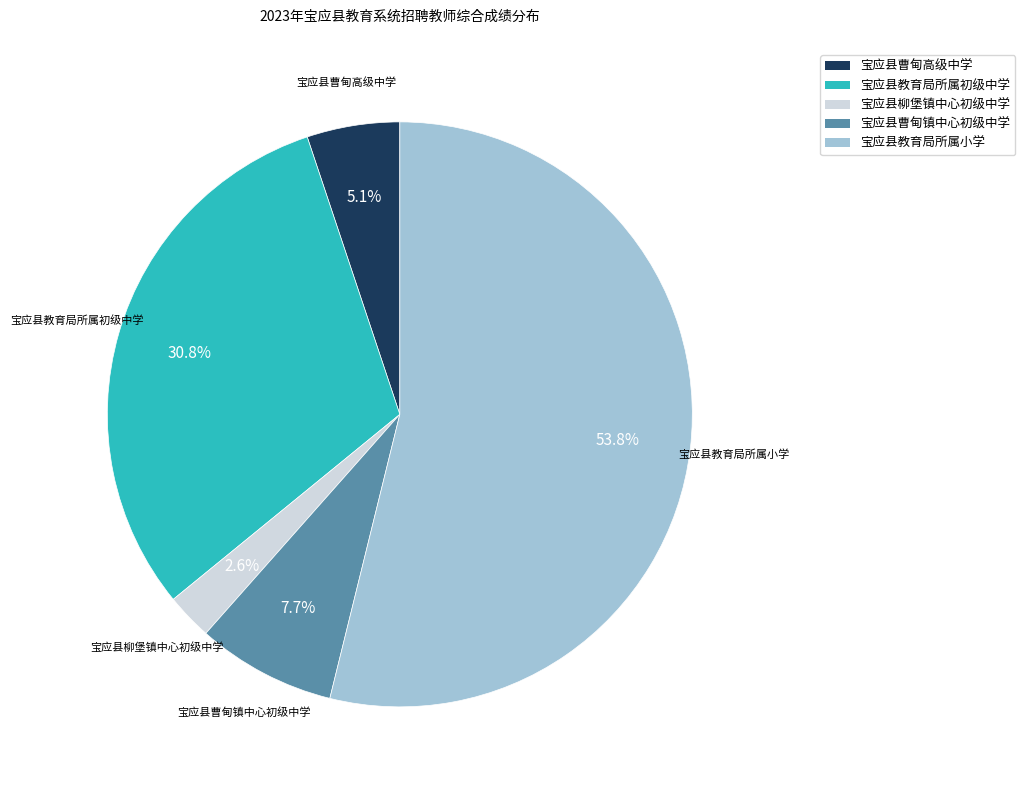

What is the largest slice in the pie chart?

宝应县教育局所属小学